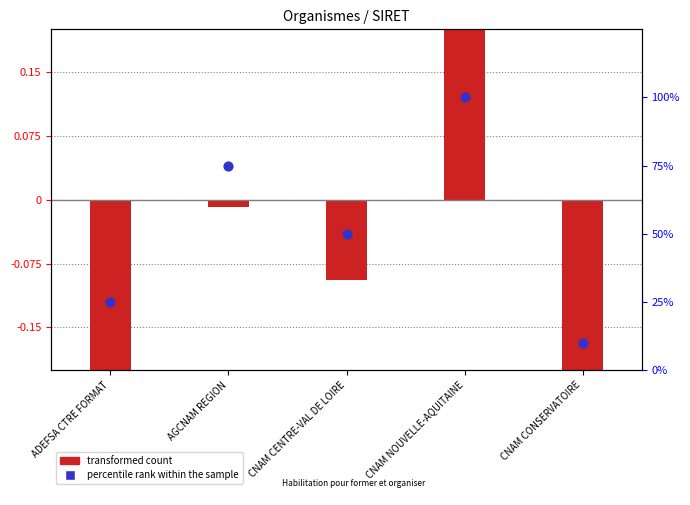

Which series has the largest Y range (max minus min)?

percentile rank within the sample